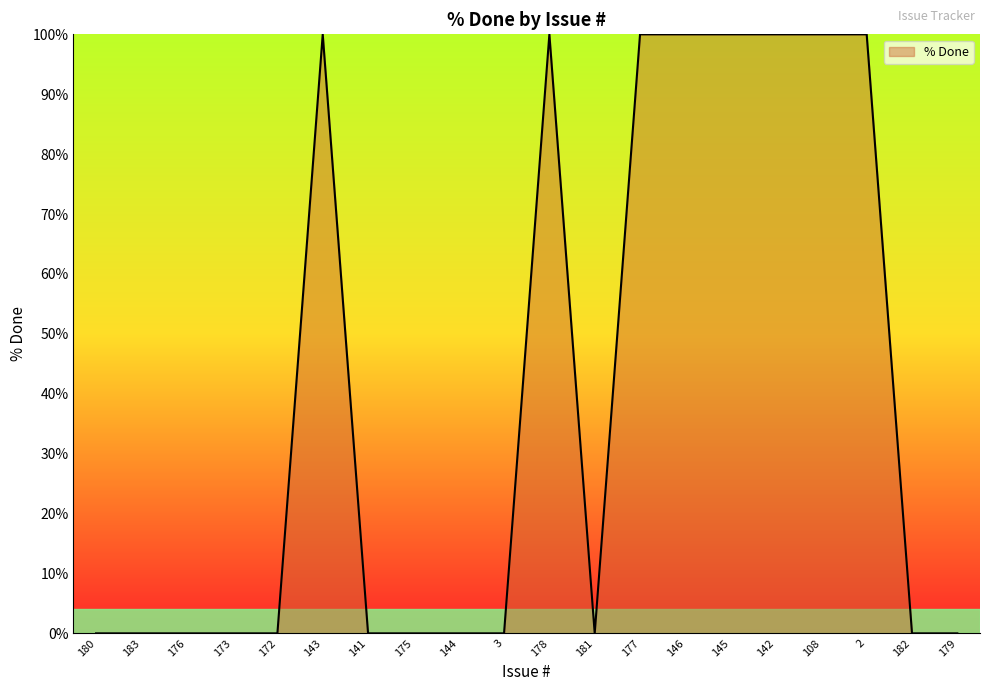

Reading left to right, extract all data points from this chart.

180=0	183=0	176=0	173=0	172=0	143=100	141=0	175=0	144=0	3=0	178=100	181=0	177=100	146=100	145=100	142=100	108=100	2=100	182=0	179=0